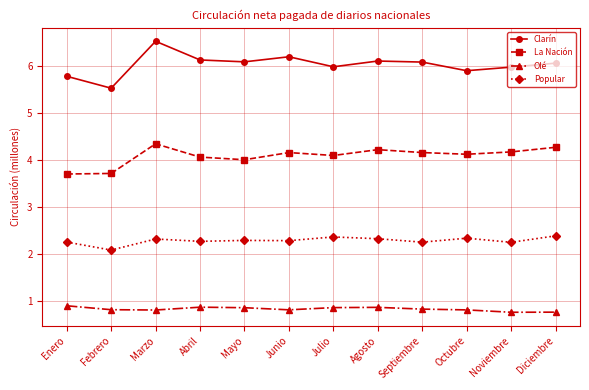

How many Popular values are between 2 and 3?

12